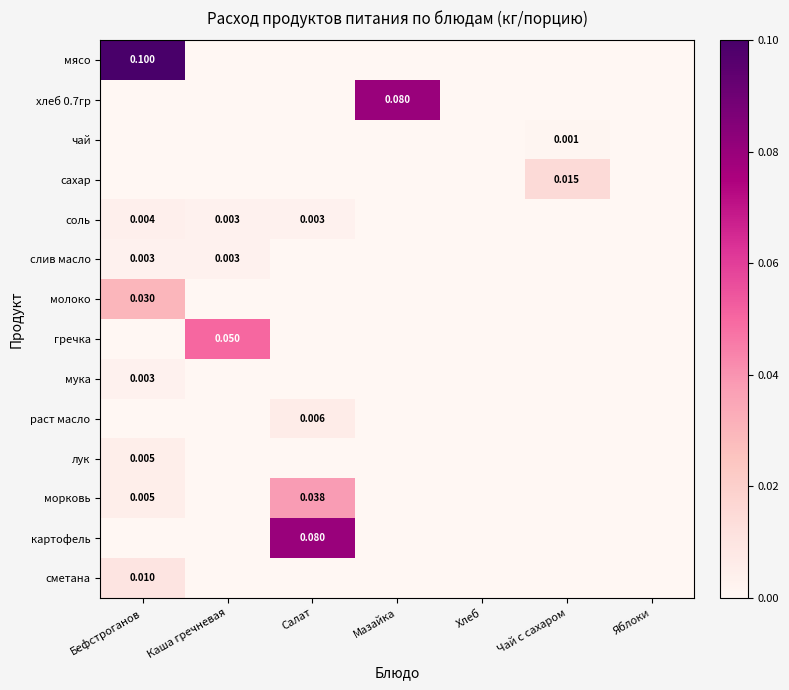

At how many categories does at least one series exceed 0?

5